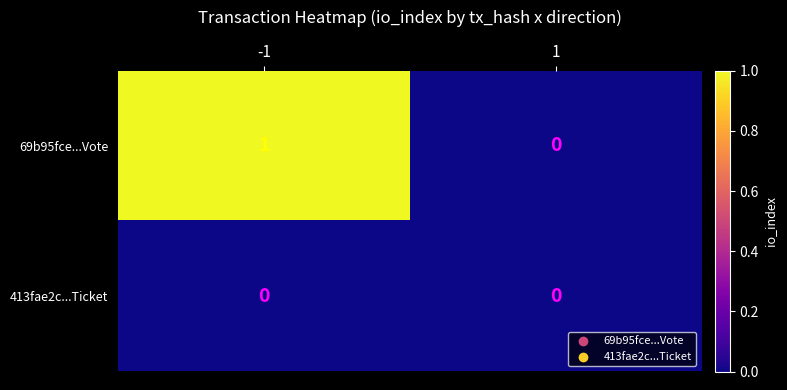

Which series has the widest spread of values?

69b95fce...Vote